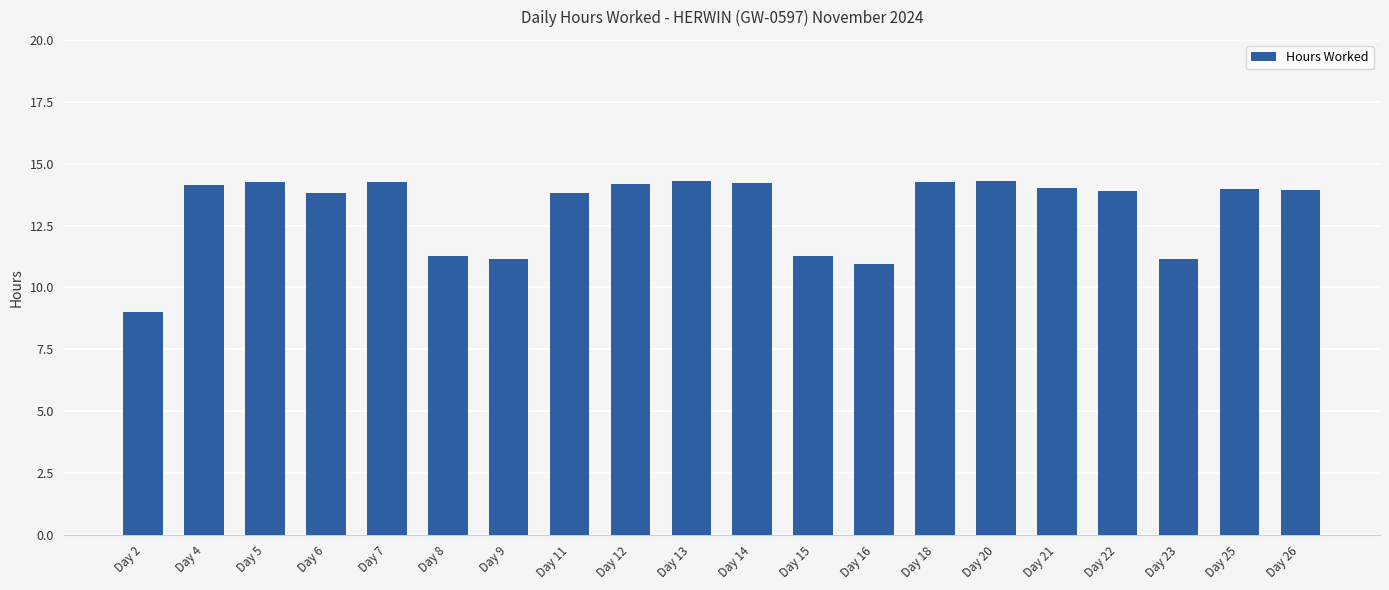

Is it true that the value at Day 14 is 14.2?

True